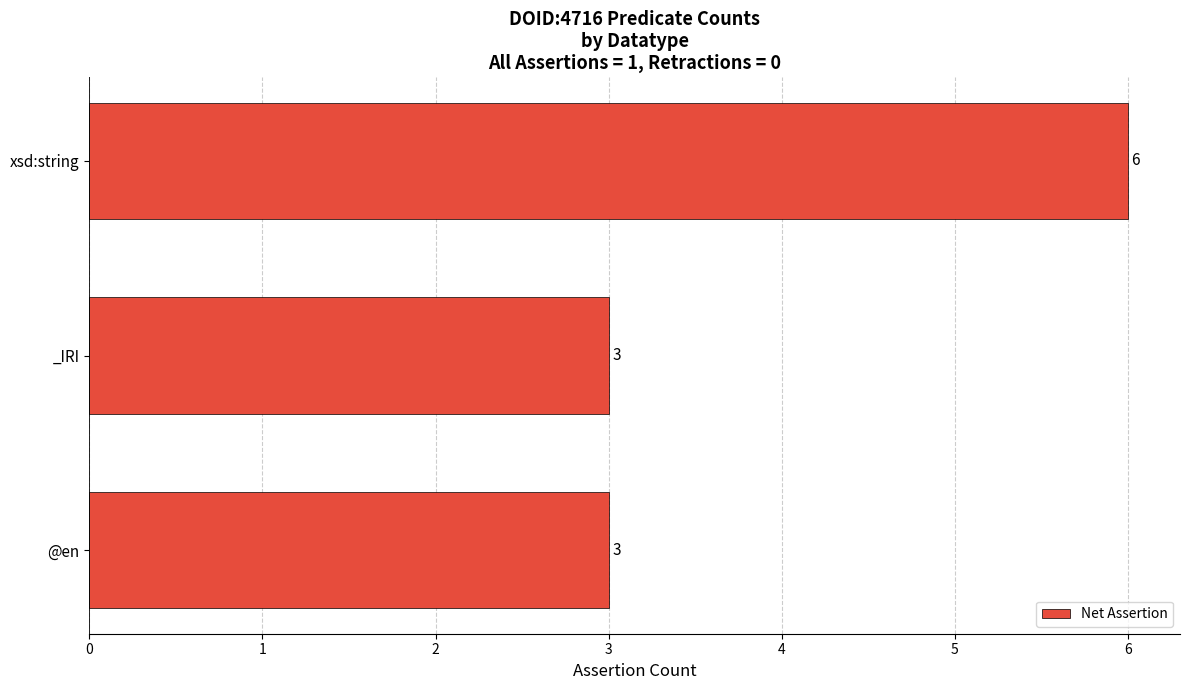

Reading bottom to top, extract all data points from this chart.

@en=3	_IRI=3	xsd:string=6